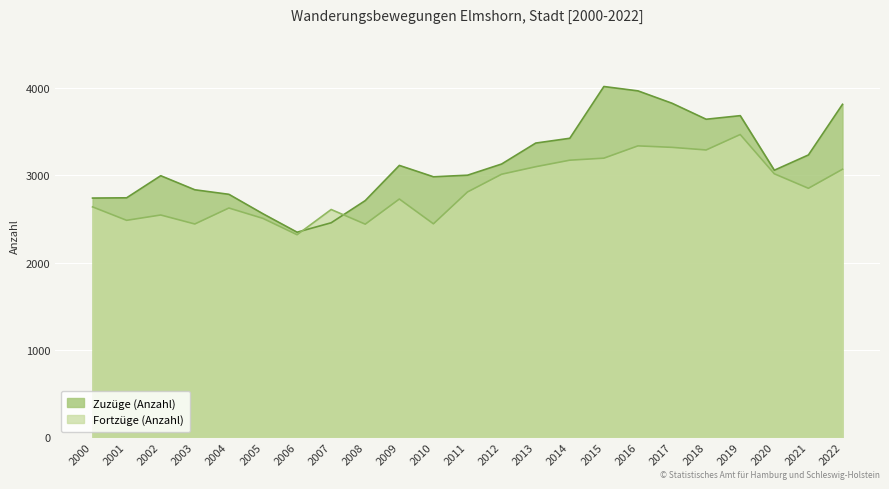

List the labels in order of Zuzüge (Anzahl) value, largest first.

2015, 2016, 2017, 2022, 2019, 2018, 2014, 2013, 2021, 2012, 2009, 2020, 2011, 2002, 2010, 2003, 2004, 2001, 2000, 2008, 2005, 2007, 2006